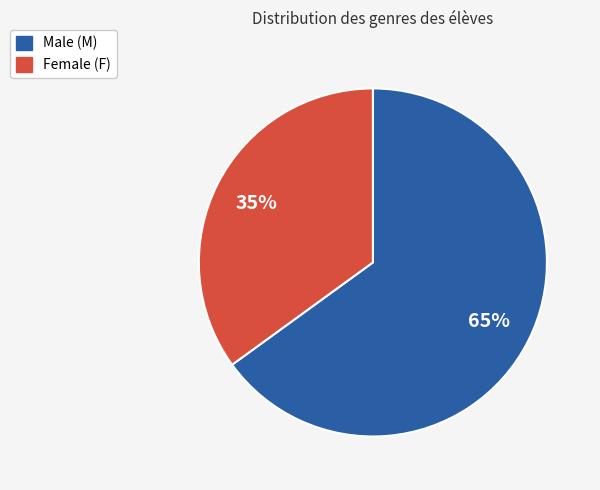

Does any single category account for the majority?

Yes